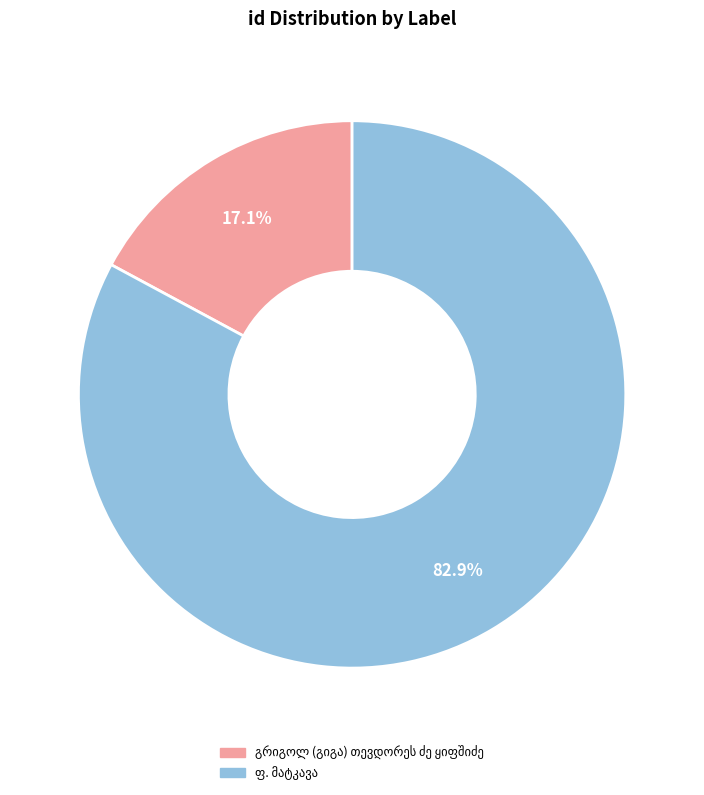

Does any single category account for the majority?

Yes